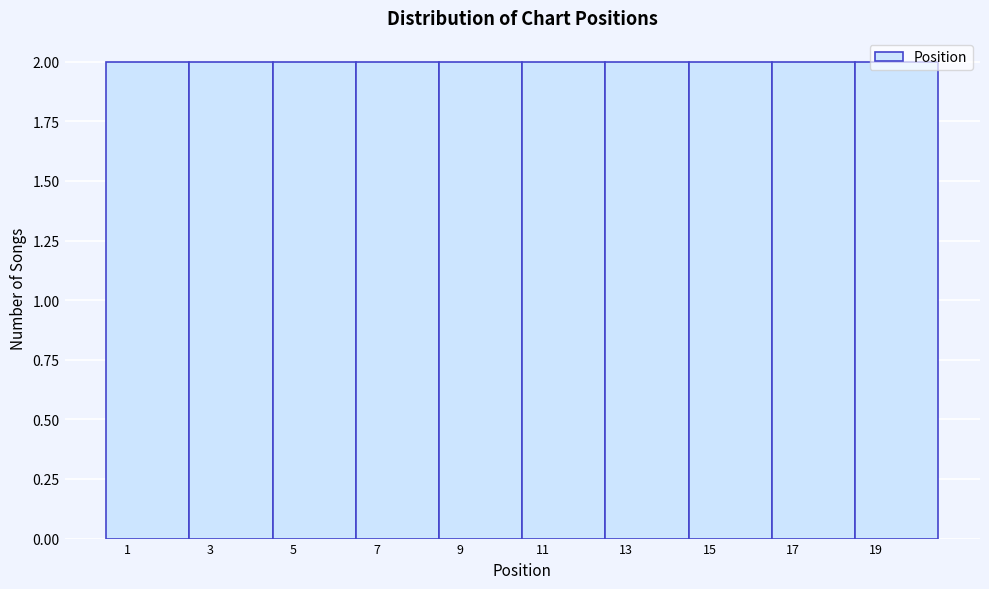

How tall is the bar that spans 16.5 to 18.5 on the x-axis? The values are not printed on the chart, so give them approximately, as read against the axis.

2